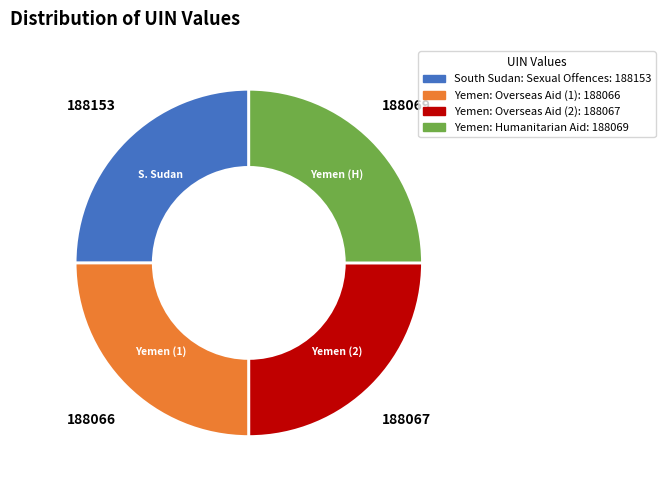

Does any single category account for the majority?

No